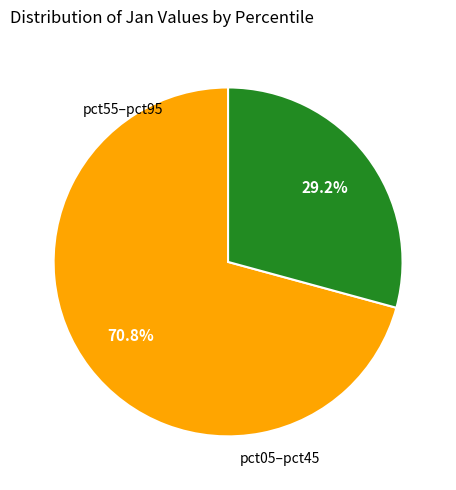

Count the number of slices in the pie.

2